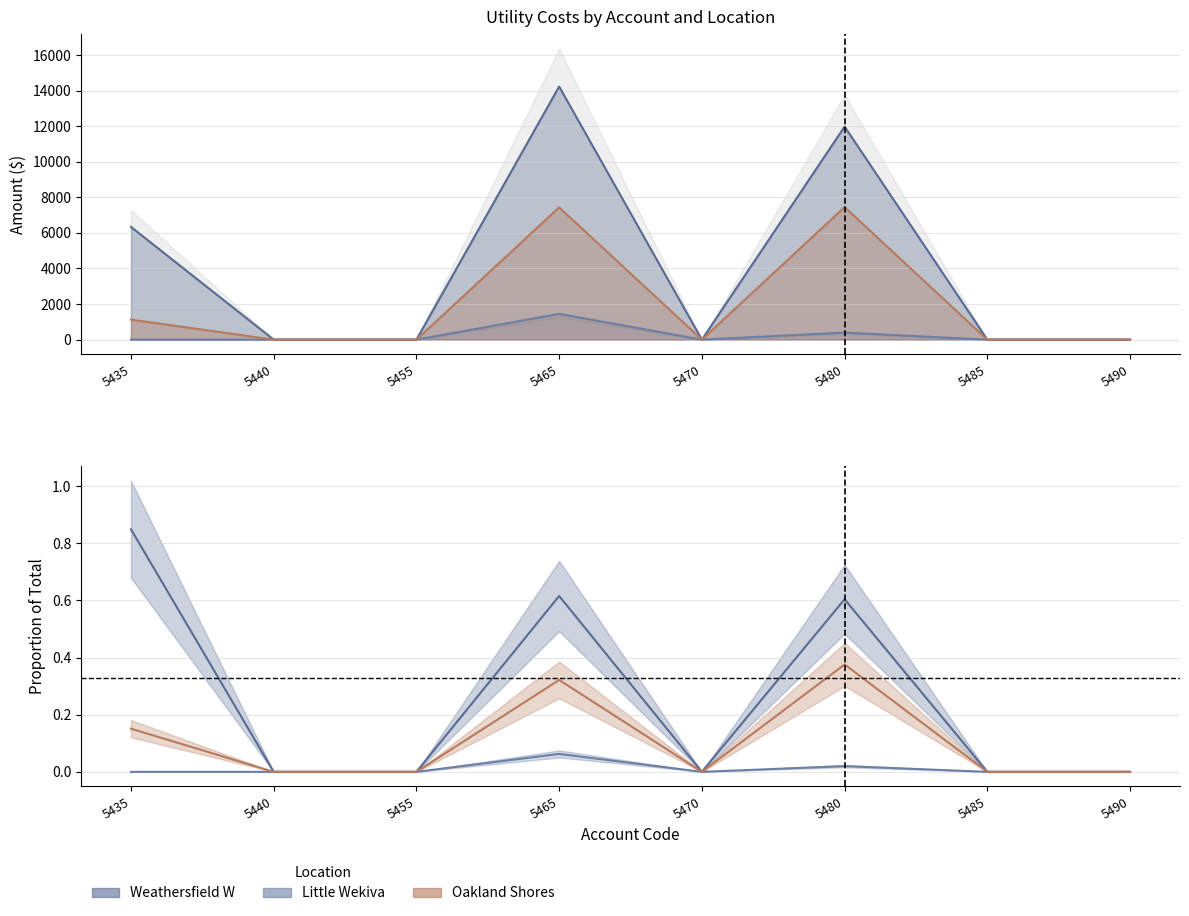

What is the sum of all Weathersfield W values?

32531.6